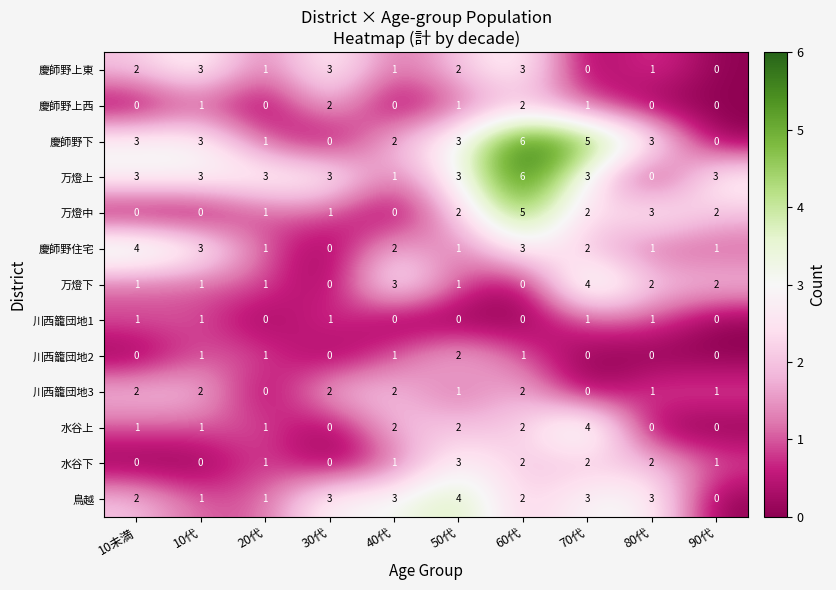

What is the difference between the highest and lowest values at 10未満?

4